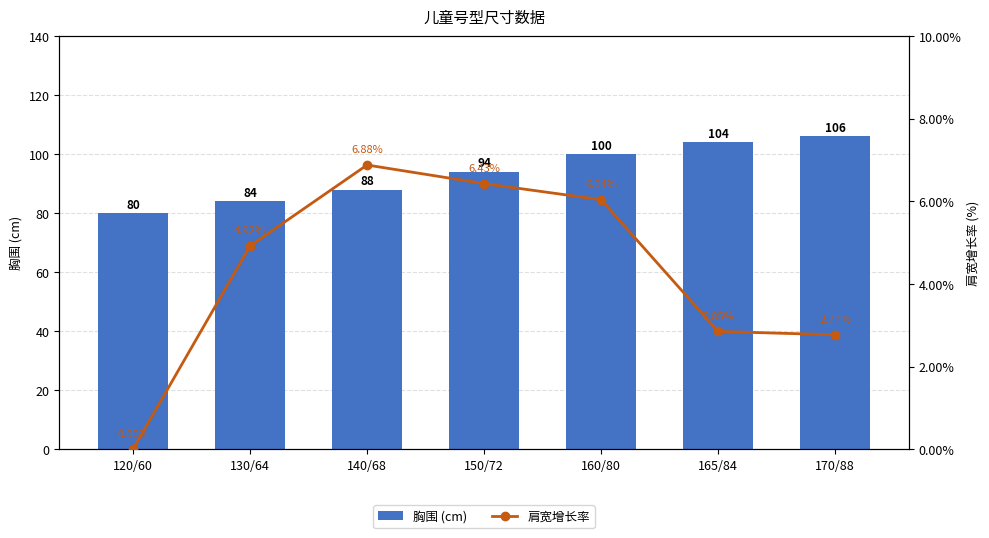

What is the sum of all 胸围 (cm) values?

656